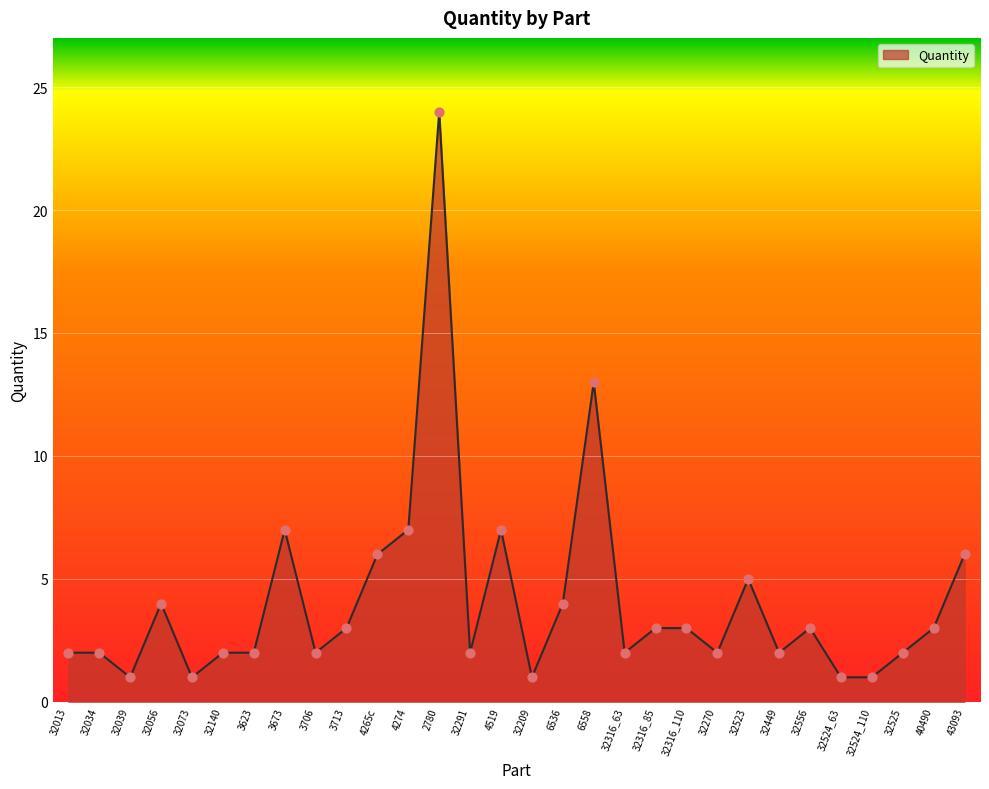

Approximately how many times larger is the value at 32449 compared to 3623?

1.0